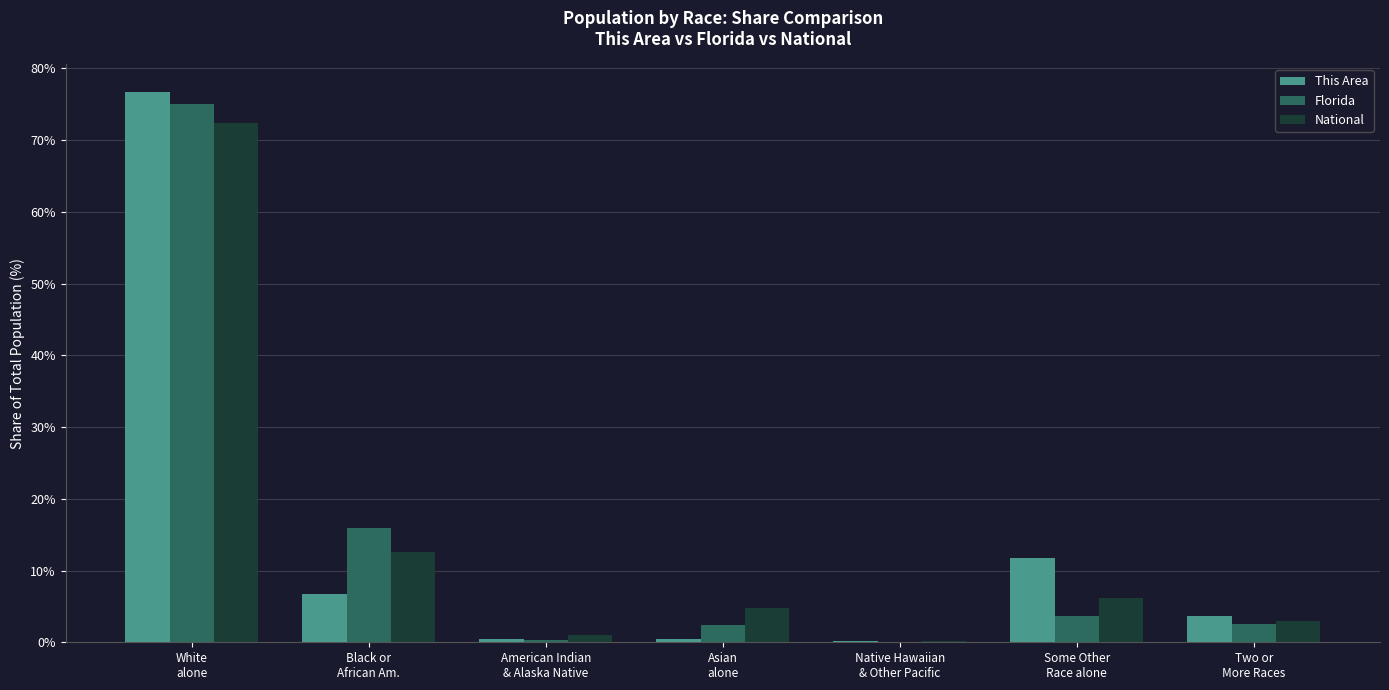

What is the highest value of the National series?

72.4